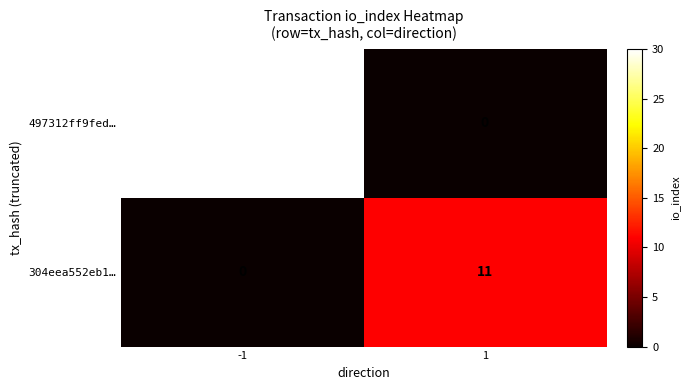

What is the spread (max minus min) of values at -1?

30